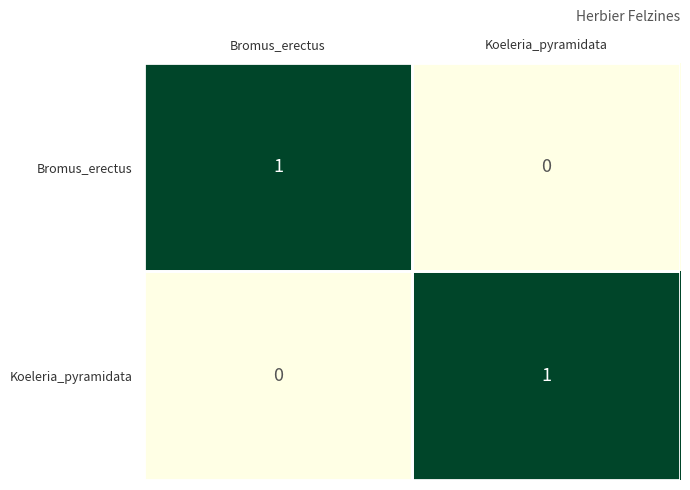

How many Koeleria_pyramidata values are between 0 and 1?

2